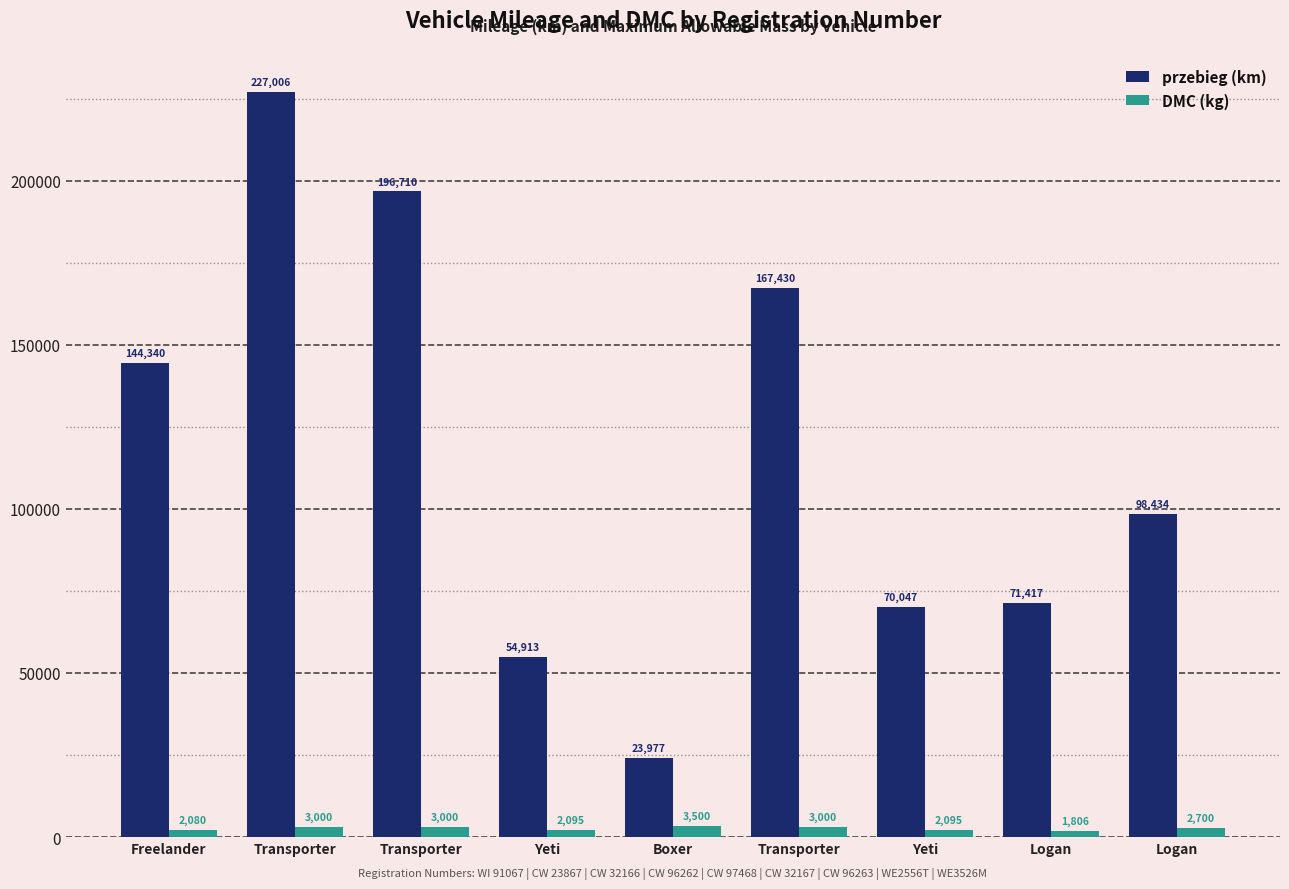

What are all the series names shown in the legend?

przebieg (km), DMC (kg)